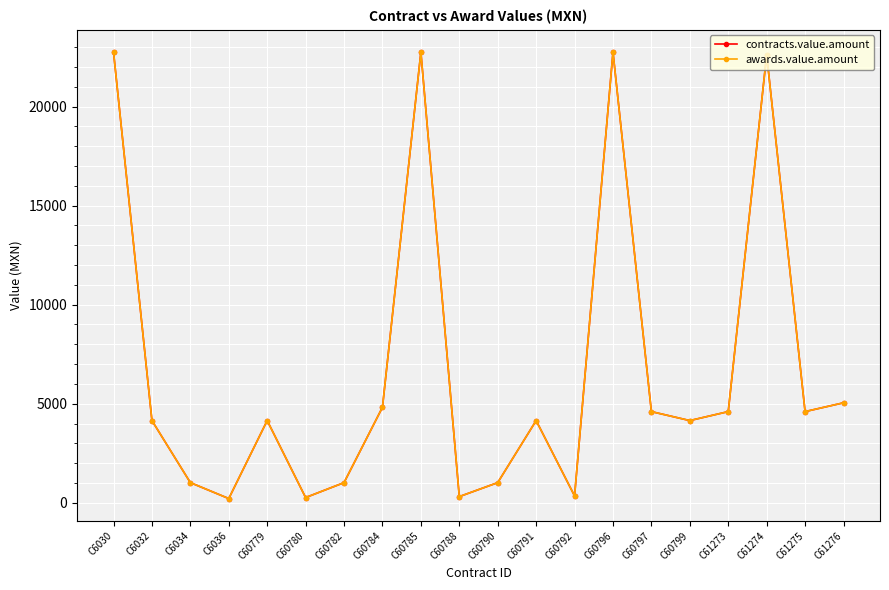

Is this an area chart (filled region under the line)?

No